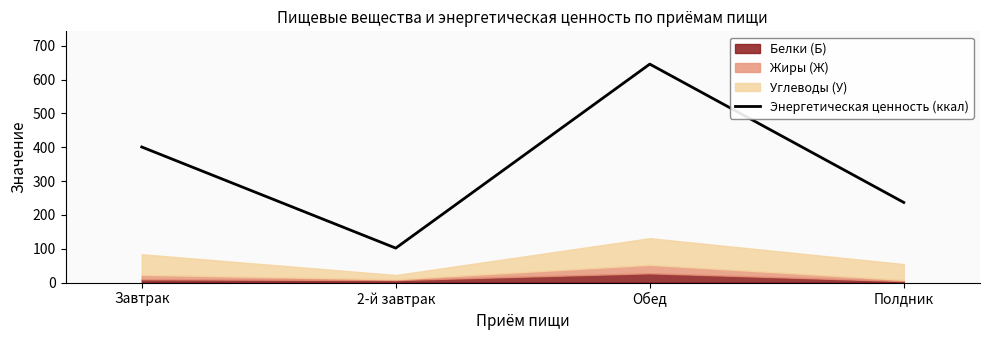

The chart shows a value of 348 at Обед. True or false?

False